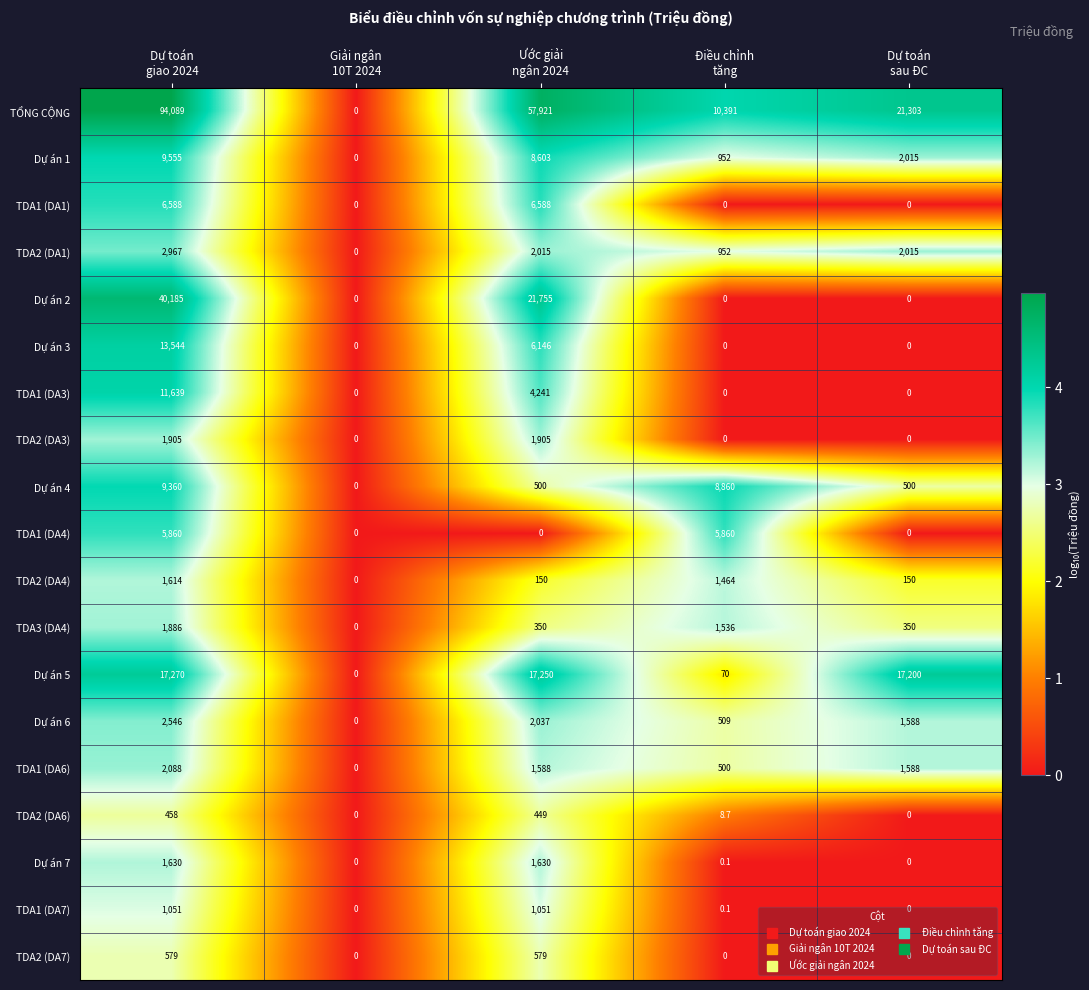

Count the TDA1 (DA3) values in the range 0 to 4241.

4